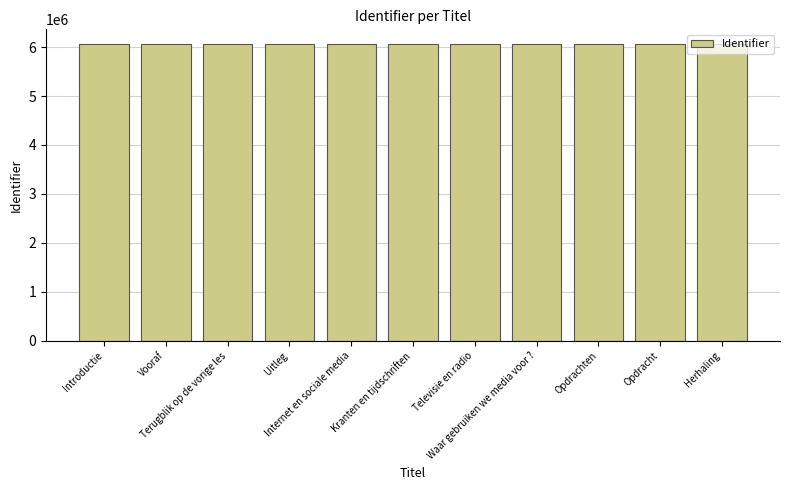

What is the value of the 5th bar from the left?

6058649